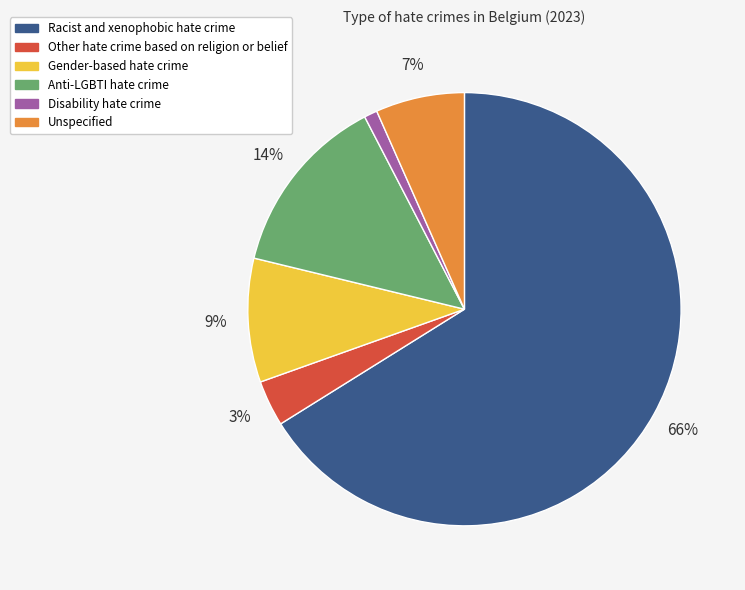

Combined, do Anti-LGBTI hate crime and Unspecified account for over 50%?

No